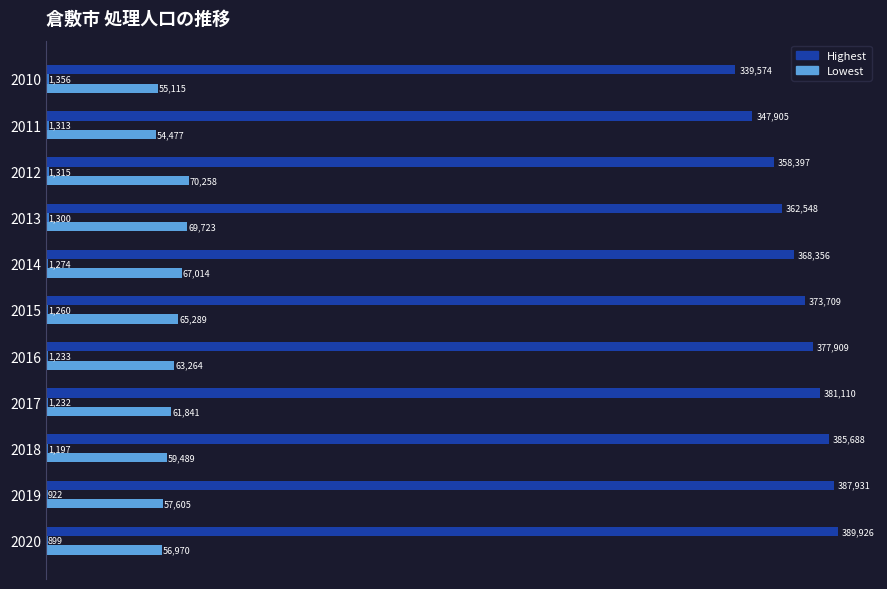

What is the total value across all series at 2012?

429970